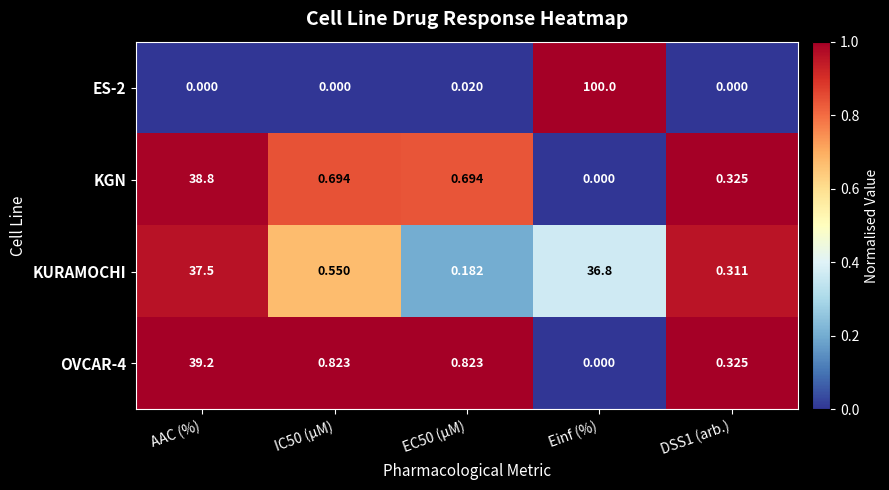

Is the value of KGN at IC50 (µM) greater than the value of OVCAR-4 at IC50 (µM)?

No